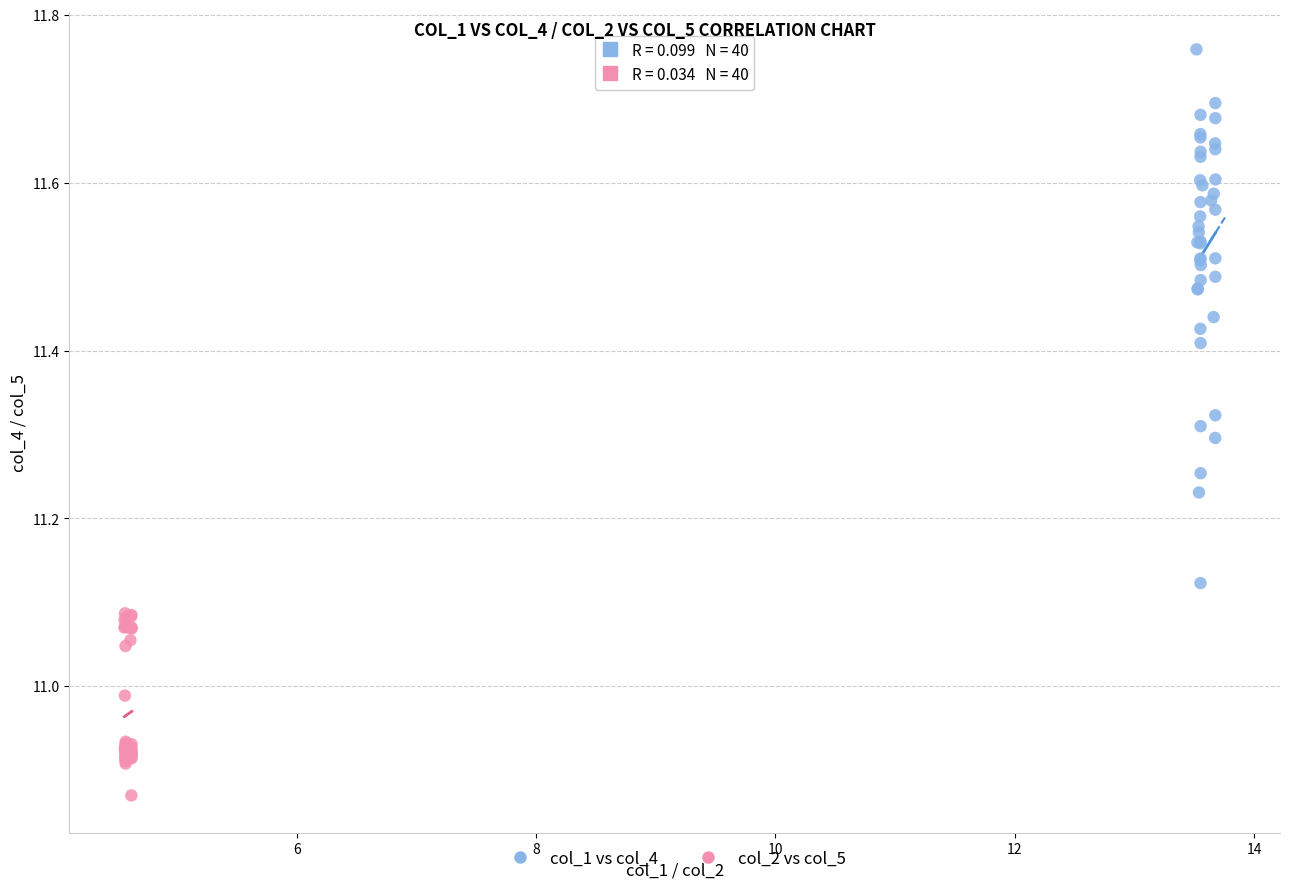

Which series contains the highest Y value?

col_1 vs col_4